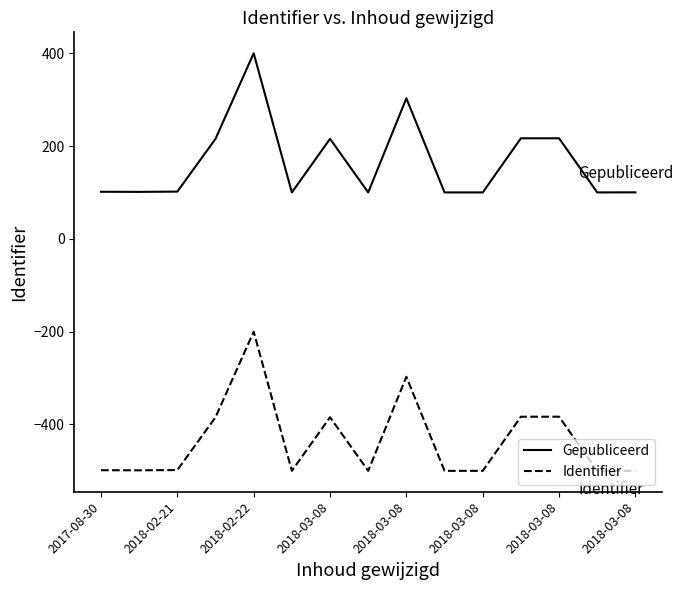

Rank the series by their maximum value, from lowest to highest.

Identifier, Gepubliceerd